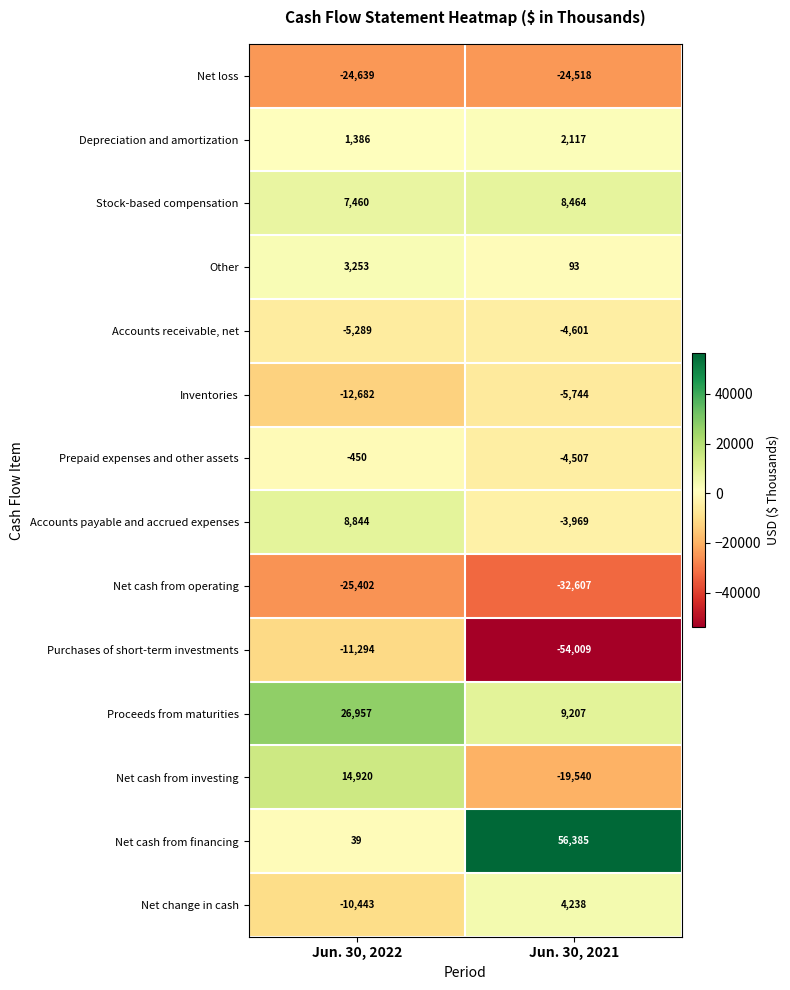

What is the difference between the Accounts payable and accrued expenses values at Jun. 30, 2022 and Jun. 30, 2021?

12813